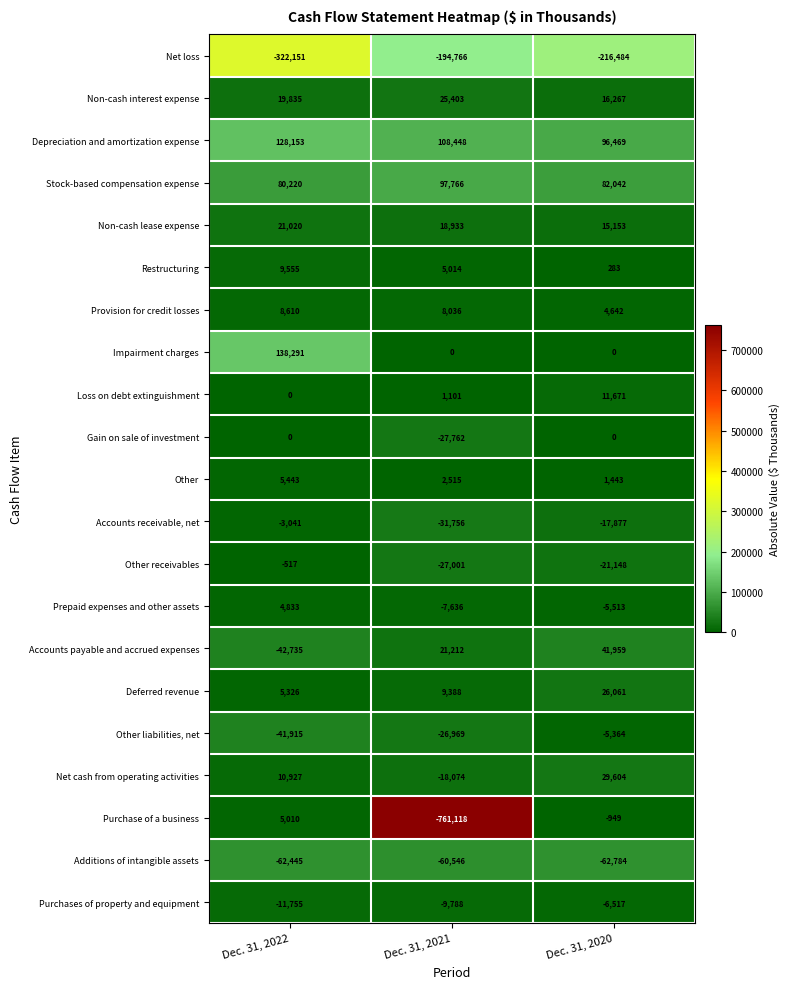

What is the total value across all series at Dec. 31, 2021?

-867600